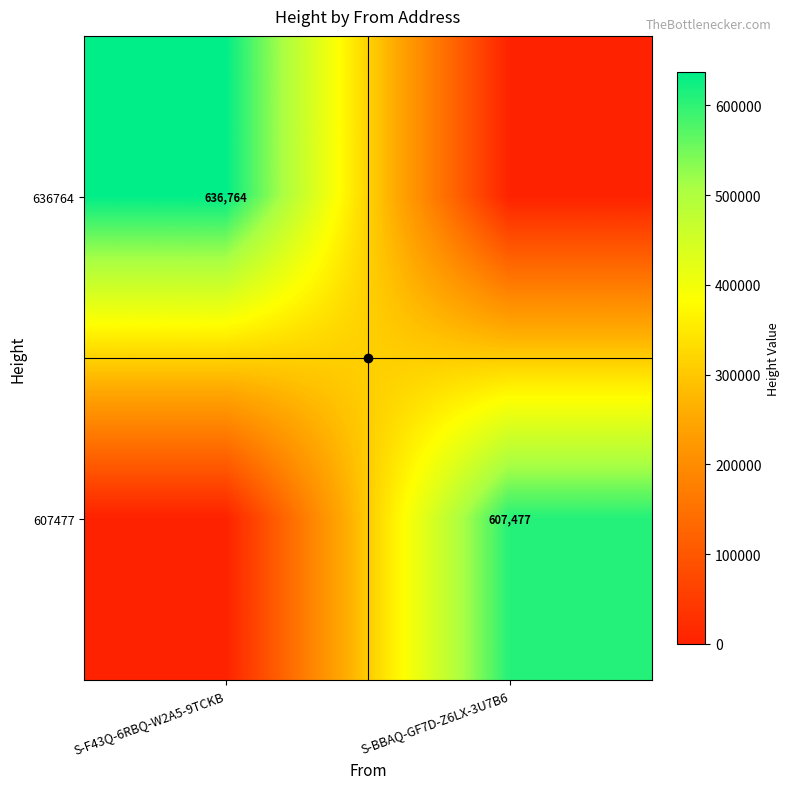

List the labels in order of 636764 value, largest first.

S-F43Q-6RBQ-W2A5-9TCKB, S-BBAQ-GF7D-Z6LX-3U7B6